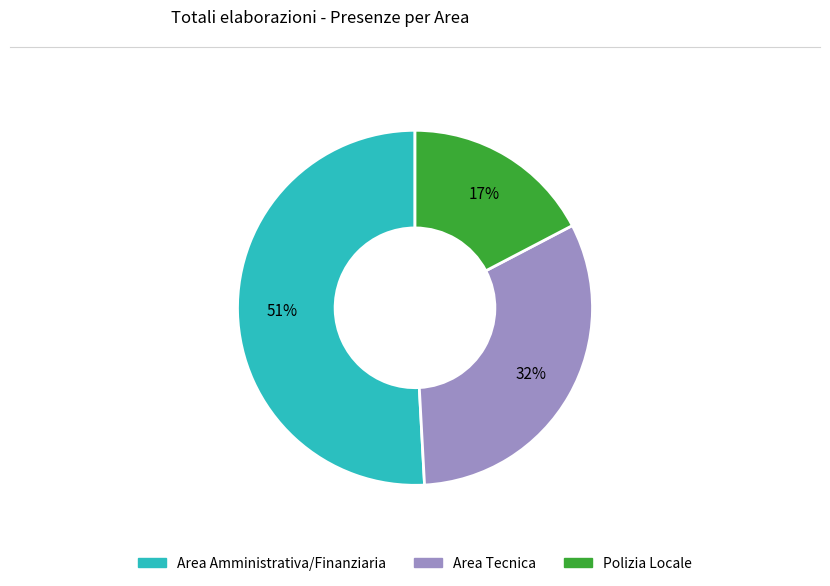

Does Area Amministrativa/Finanziaria account for over 50% of the chart?

Yes